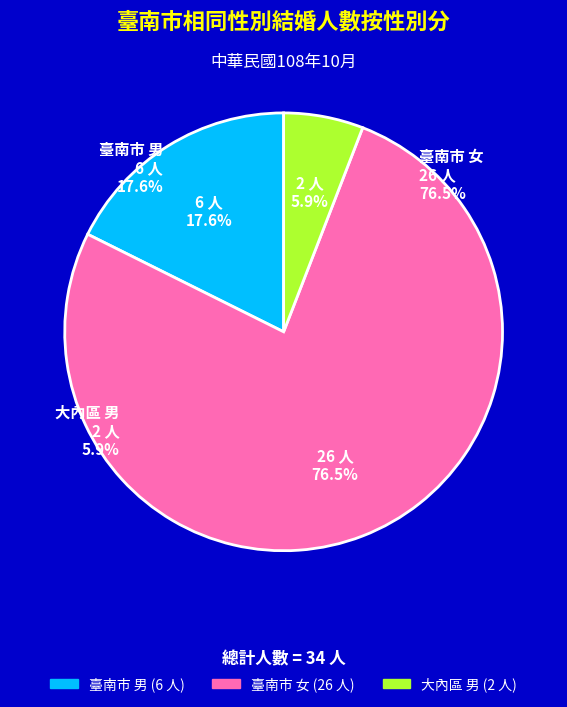

Combined, do 臺南市 男 and 大內區 女 account for over 50%?

No